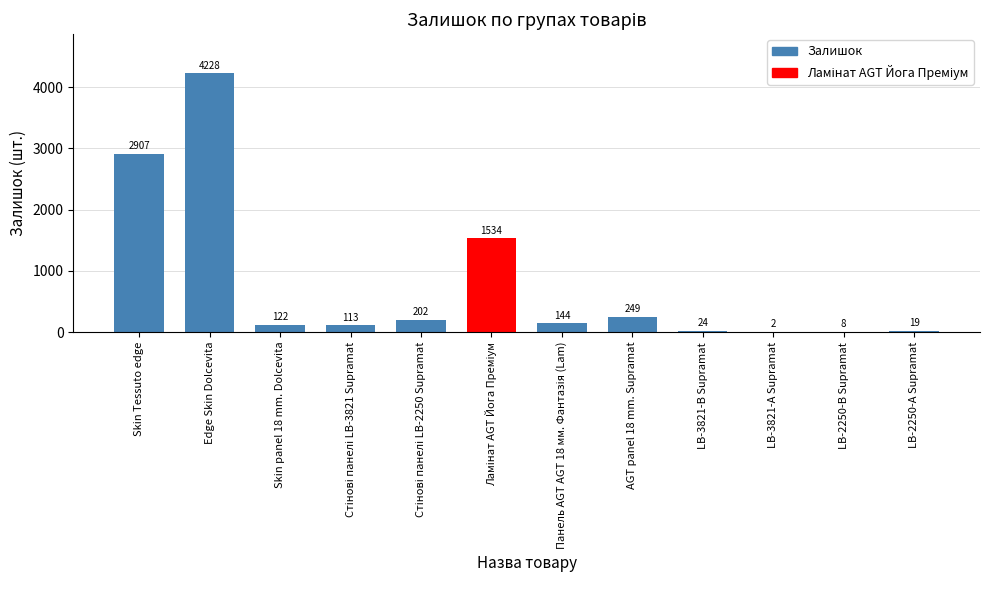

The value at Edge Skin Dolcevita is 1429. True or false?

False